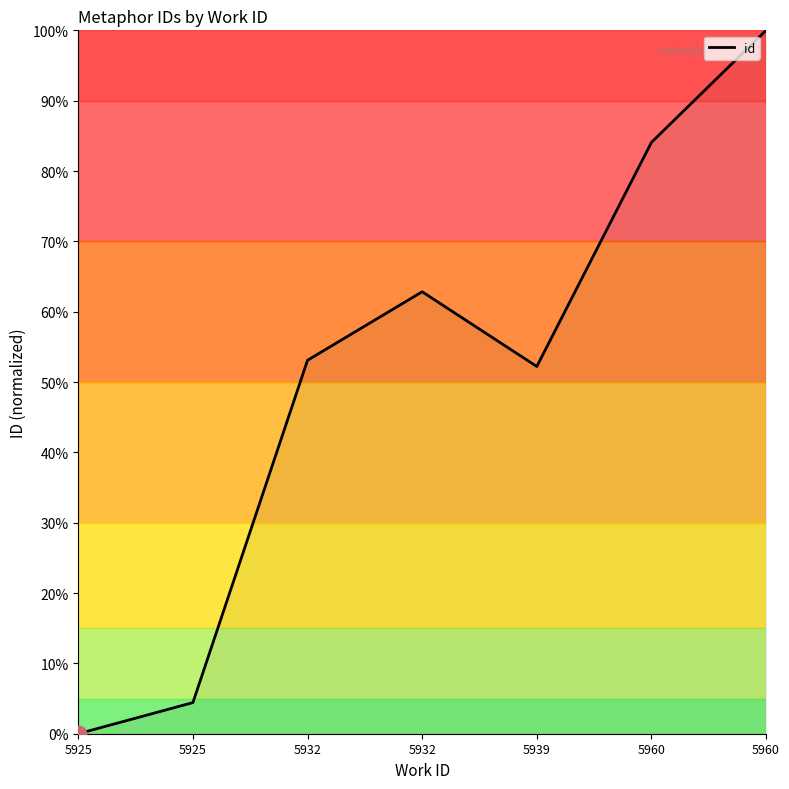

How many values exceed 53?

4